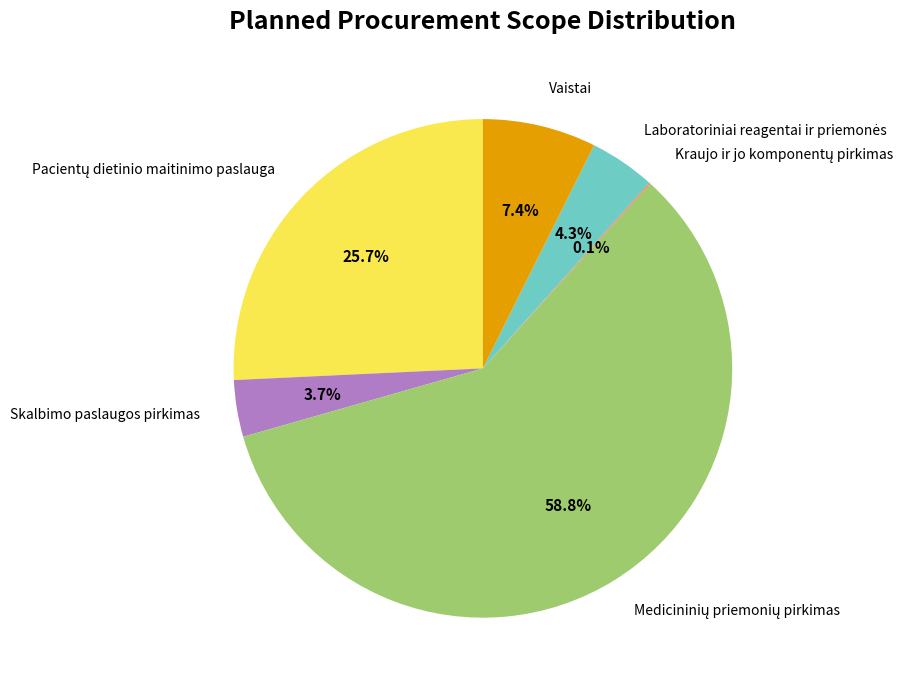

Does any single category account for the majority?

Yes